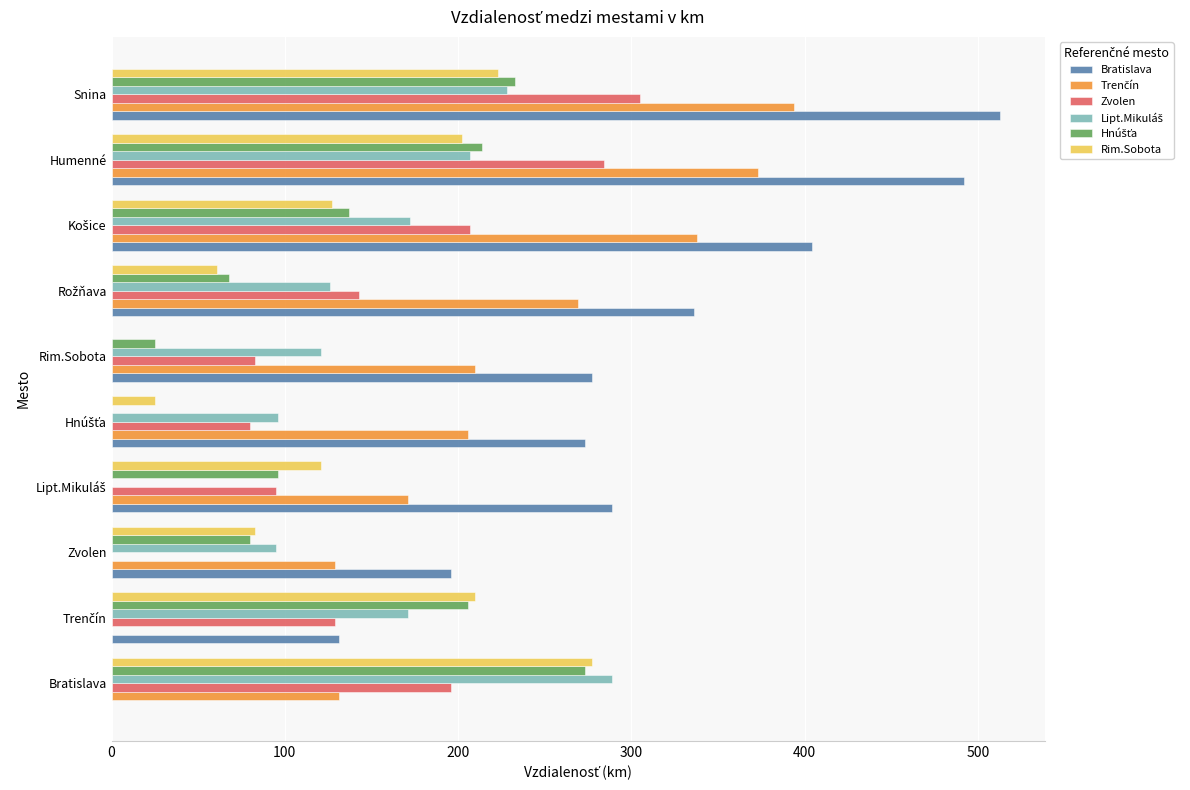

At which category is the sum across all series the highest?

Snina